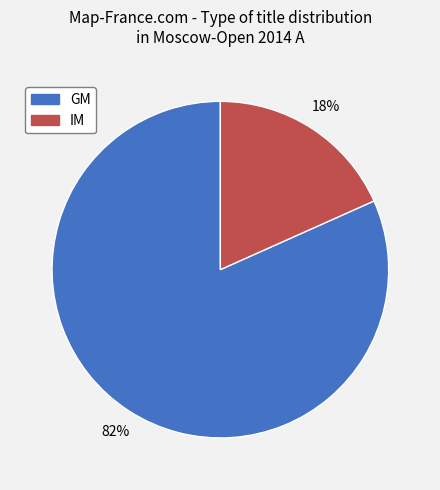

To the nearest percent, what portion does IM represent?

18%